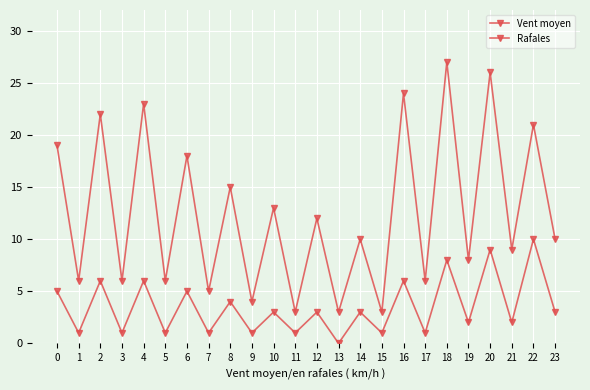

List the labels in order of Rafales value, largest first.

22, 20, 18, 2, 4, 16, 0, 6, 8, 10, 12, 14, 23, 19, 21, 1, 3, 5, 7, 9, 11, 15, 17, 13